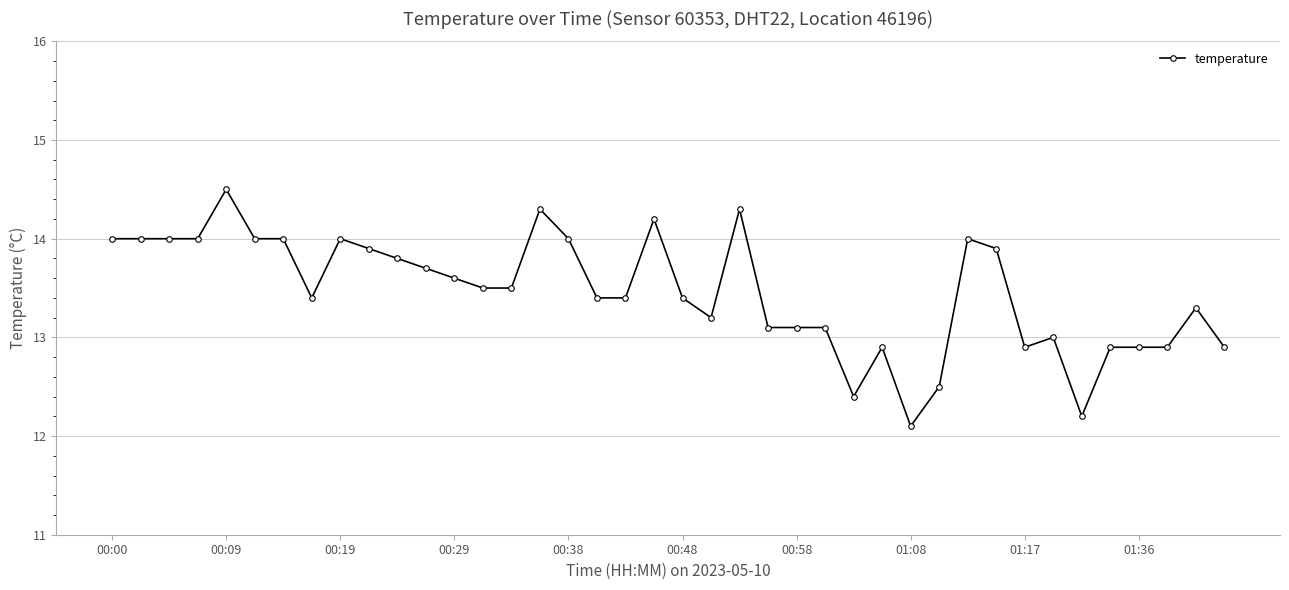

What is the value of the 39th point from the left?

13.3